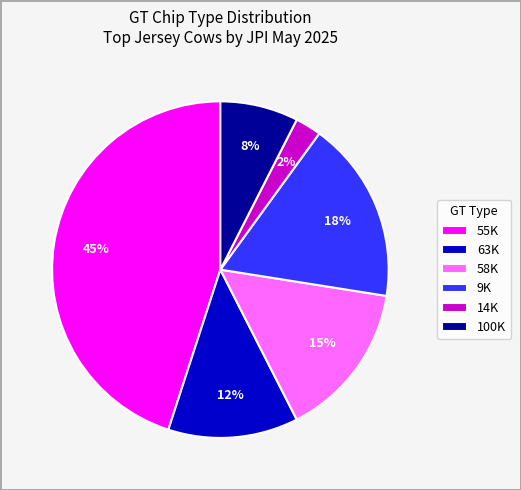

True or false: 63K accounts for 1% of the total.

False